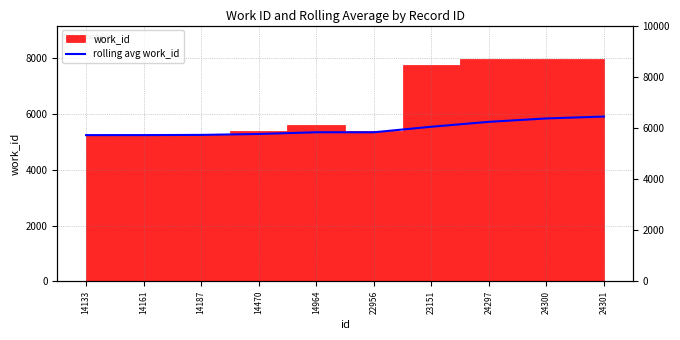

Rank the categories by value from highest to lowest.

24301, 24300, 24297, 23151, 14964, 22956, 14470, 14187, 14161, 14133